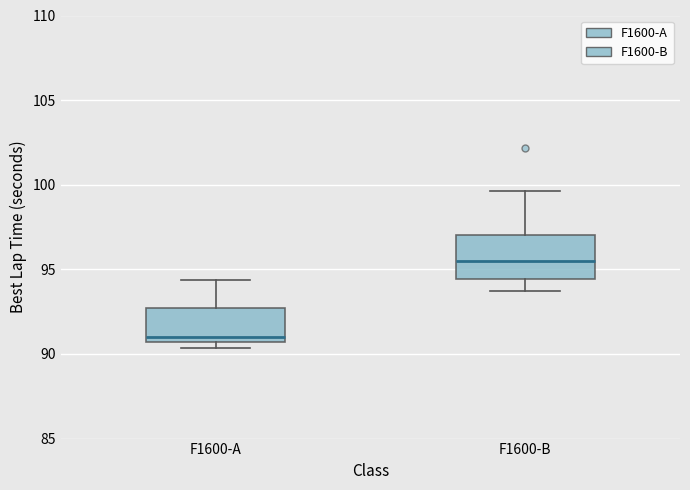

Comparing the boxes themselves (not the whiskers), which one is the tallest?

F1600-B